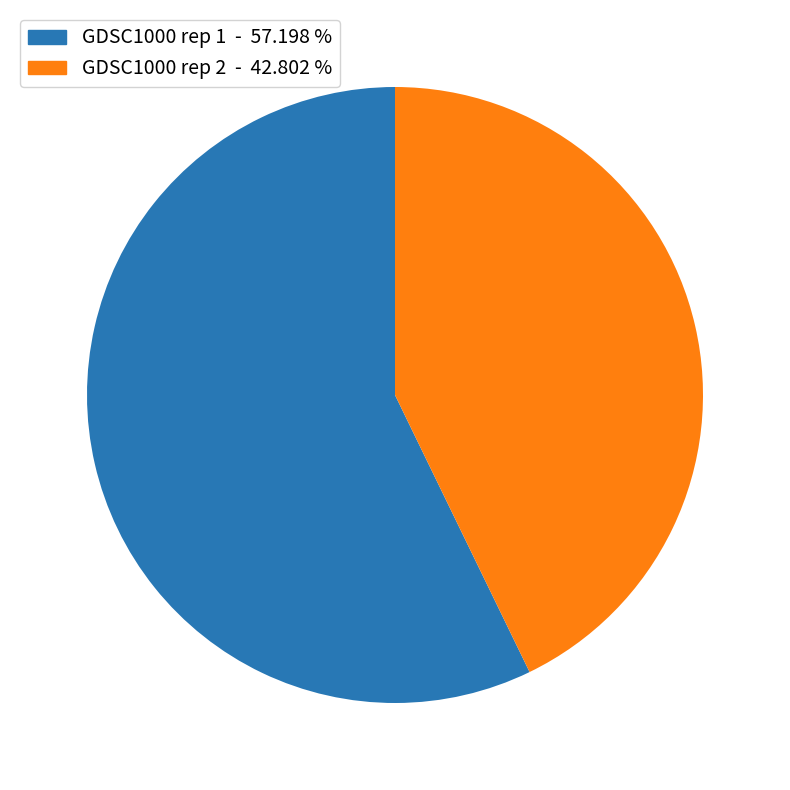

Between GDSC1000 rep 2 and GDSC1000 rep 1, which is larger?

GDSC1000 rep 1